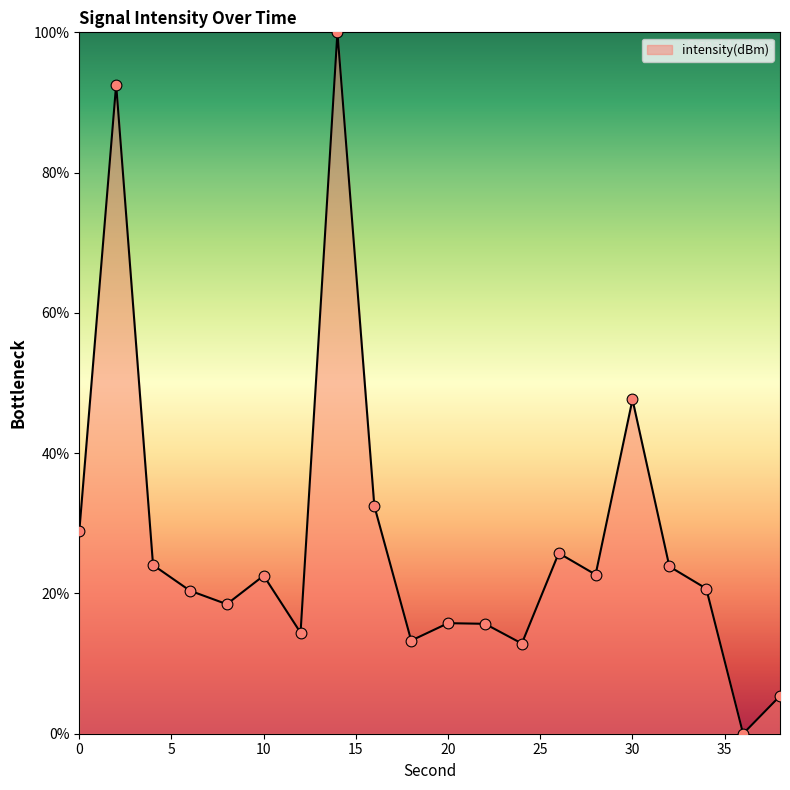

What is the maximum value shown in the chart?

100.0